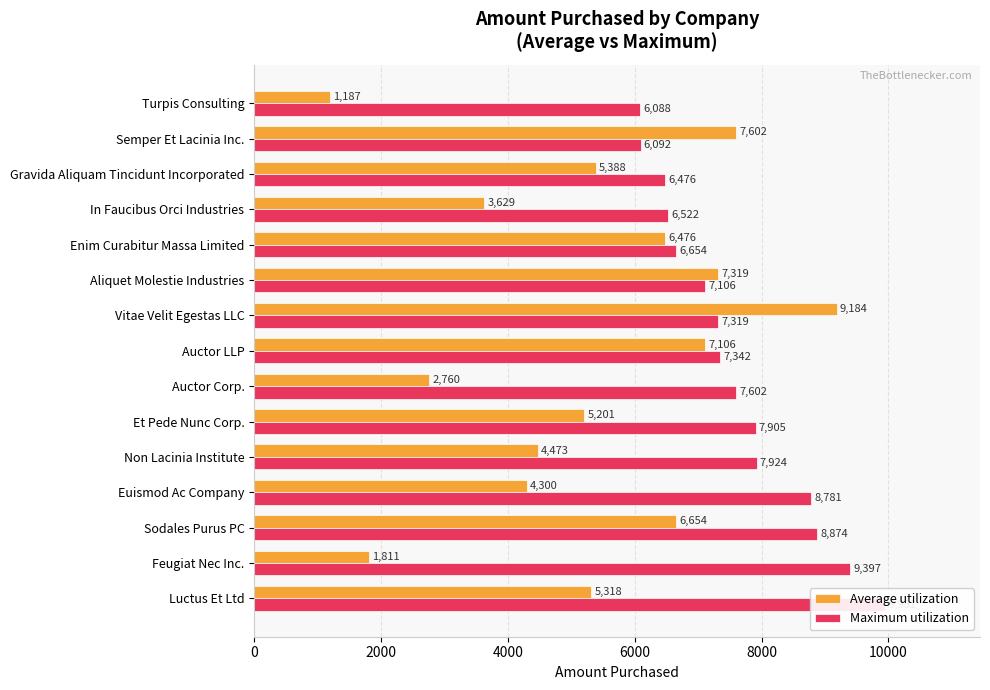

What is the difference between the maximum and minimum values in the Maximum utilization series?

3863